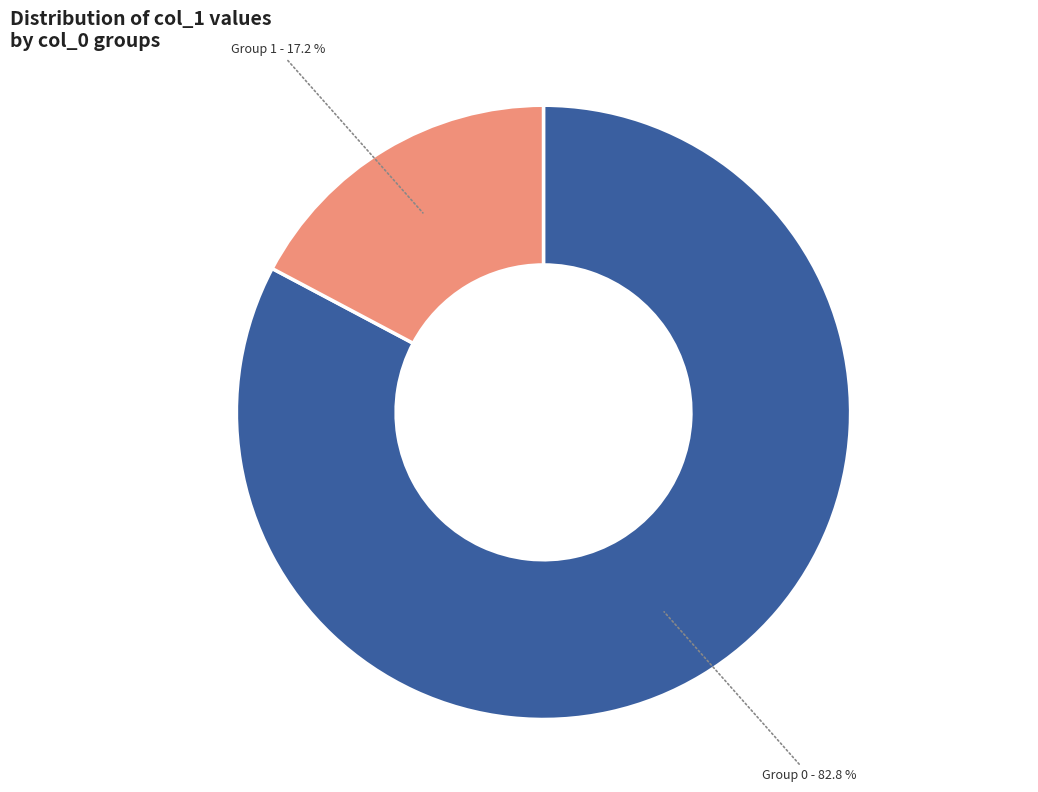

What is the total percentage of Group 0 and Group 1?

100.0%